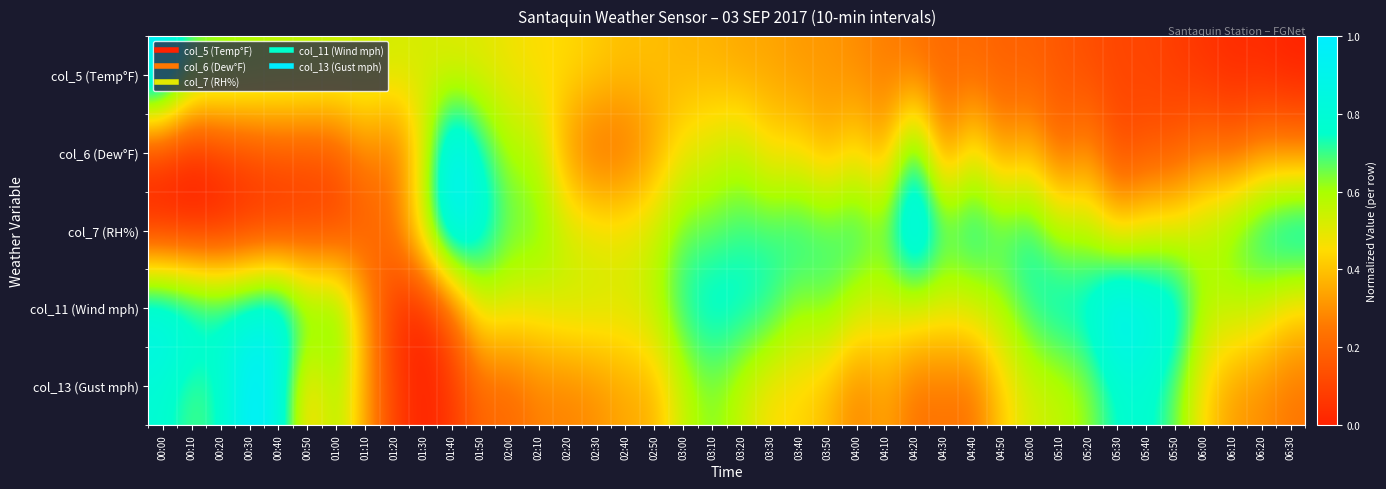

At 05:20, list the series in order from largest to smallest.

col_11 (Wind mph), col_13 (Gust mph), col_7 (RH%), col_6 (Dew°F), col_5 (Temp°F)